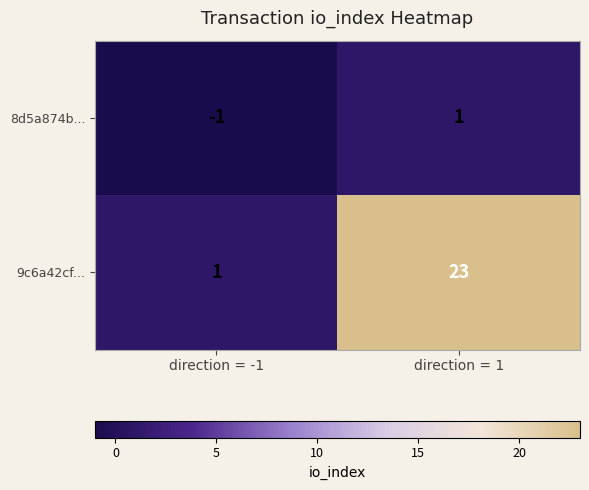

At how many categories does at least one series exceed 0?

2